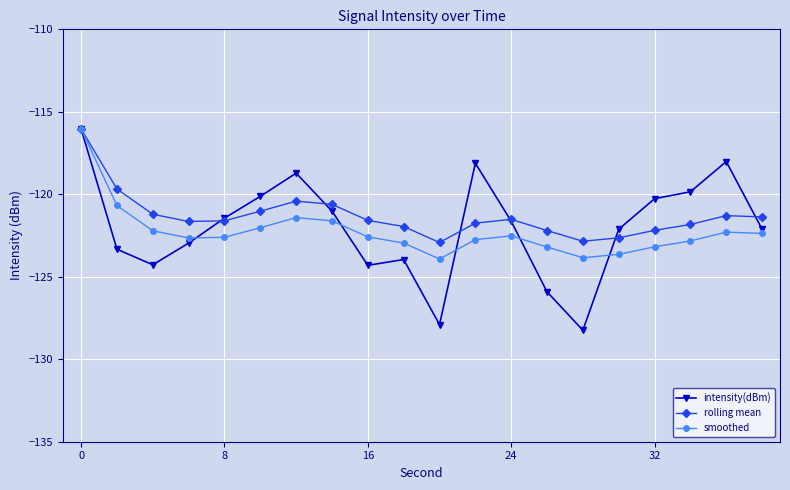

What is the smallest value displayed?

-128.2